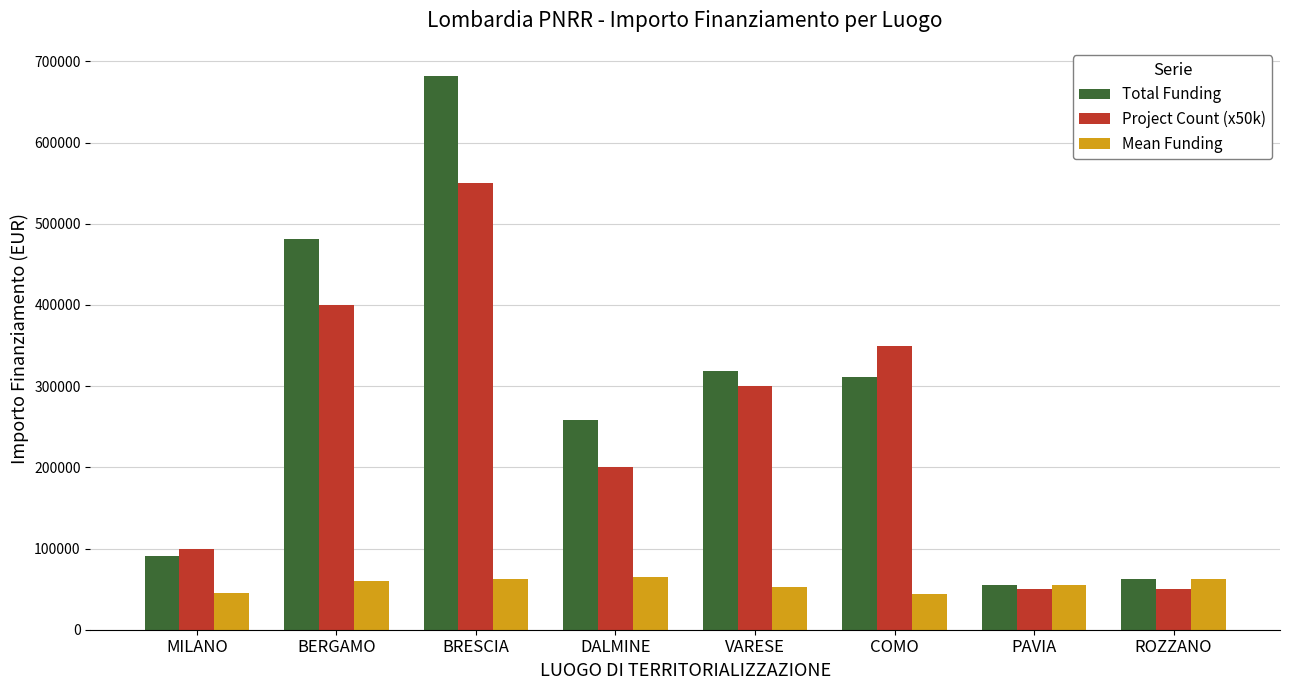

How many bars are there in total?

24